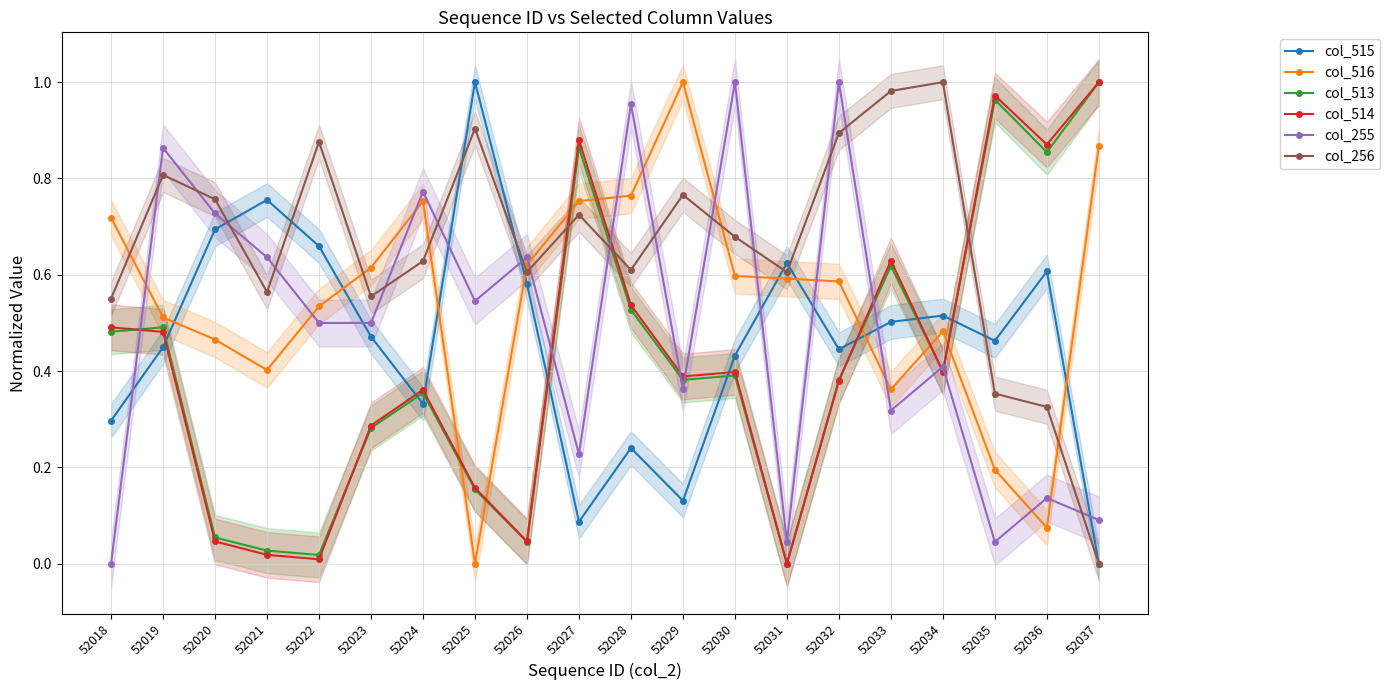

Reading left to right, what are all the values shown in this chart?

col_515: 52018=0.3	52019=0.4	52020=0.7	52021=0.8	52022=0.7	52023=0.5	52024=0.3	52025=1.0	52026=0.6	52027=0.1	52028=0.2	52029=0.1	52030=0.4	52031=0.6	52032=0.4	52033=0.5	52034=0.5	52035=0.5	52036=0.6	52037=0.0
col_516: 52018=0.7	52019=0.5	52020=0.5	52021=0.4	52022=0.5	52023=0.6	52024=0.8	52025=0.0	52026=0.6	52027=0.8	52028=0.8	52029=1.0	52030=0.6	52031=0.6	52032=0.6	52033=0.4	52034=0.5	52035=0.2	52036=0.1	52037=0.9
col_513: 52018=0.5	52019=0.5	52020=0.1	52021=0.0	52022=0.0	52023=0.3	52024=0.4	52025=0.2	52026=0.0	52027=0.9	52028=0.5	52029=0.4	52030=0.4	52031=0.0	52032=0.4	52033=0.6	52034=0.4	52035=1.0	52036=0.9	52037=1.0
col_514: 52018=0.5	52019=0.5	52020=0.0	52021=0.0	52022=0.0	52023=0.3	52024=0.4	52025=0.2	52026=0.0	52027=0.9	52028=0.5	52029=0.4	52030=0.4	52031=0.0	52032=0.4	52033=0.6	52034=0.4	52035=1.0	52036=0.9	52037=1.0
col_255: 52018=0.0	52019=0.9	52020=0.7	52021=0.6	52022=0.5	52023=0.5	52024=0.8	52025=0.5	52026=0.6	52027=0.2	52028=1.0	52029=0.4	52030=1.0	52031=0.0	52032=1.0	52033=0.3	52034=0.4	52035=0.0	52036=0.1	52037=0.1
col_256: 52018=0.6	52019=0.8	52020=0.8	52021=0.6	52022=0.9	52023=0.6	52024=0.6	52025=0.9	52026=0.6	52027=0.7	52028=0.6	52029=0.8	52030=0.7	52031=0.6	52032=0.9	52033=1.0	52034=1.0	52035=0.4	52036=0.3	52037=0.0